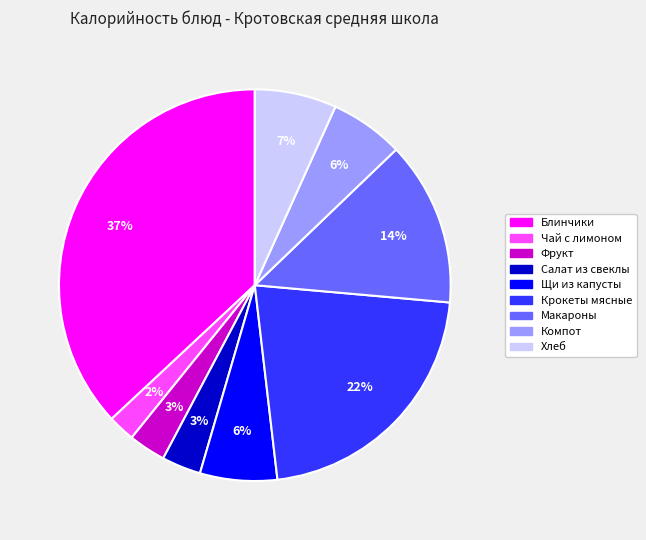

Count the number of slices in the pie.

9